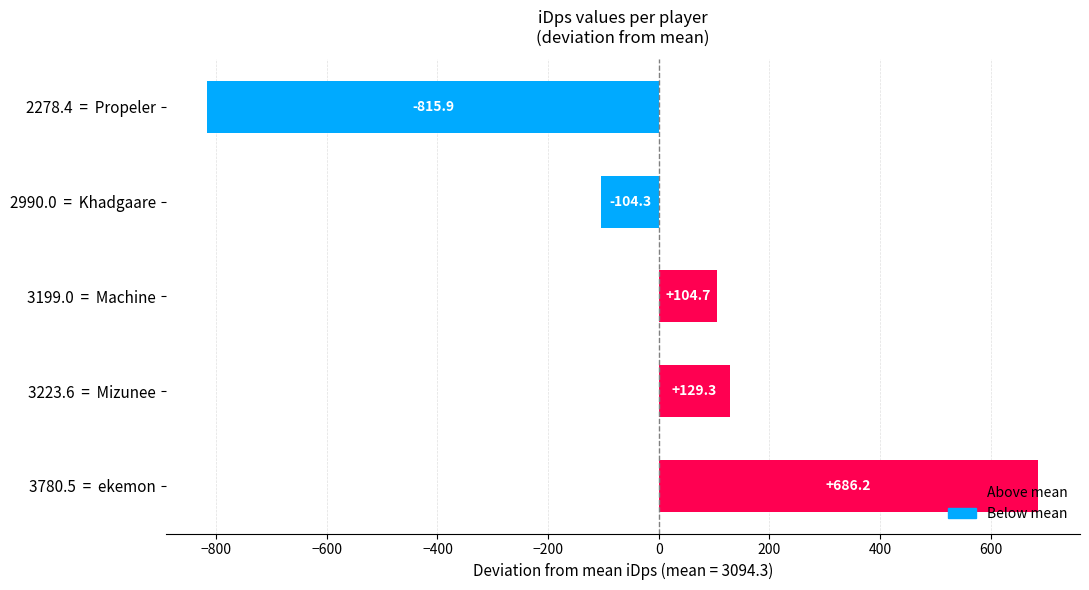

At which category does the chart reach its peak across all series?

3780.5  =  ekemon